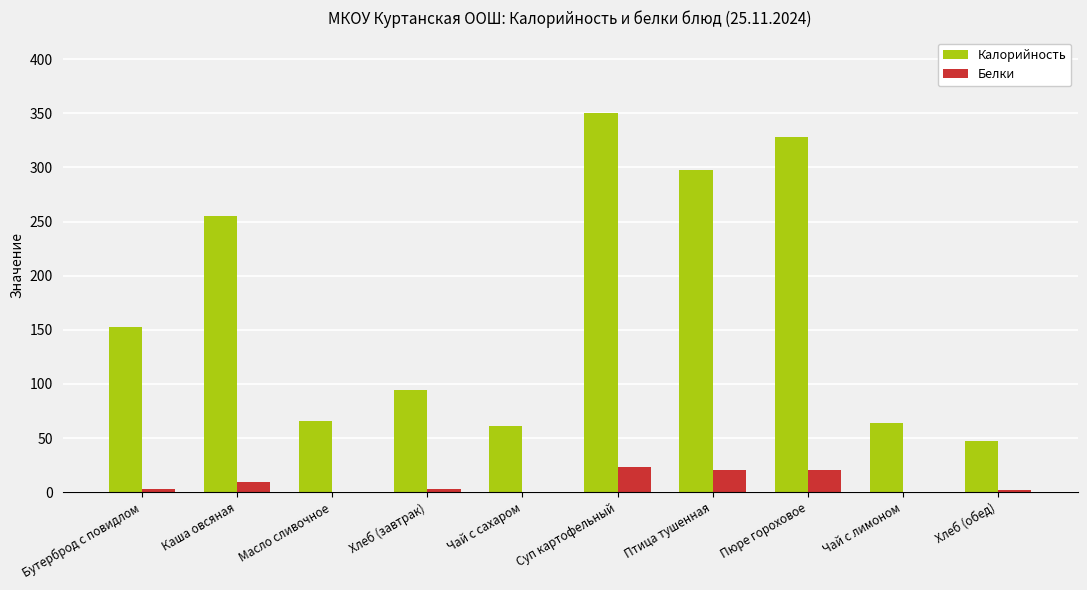

Which series has the largest total across all categories?

Калорийность